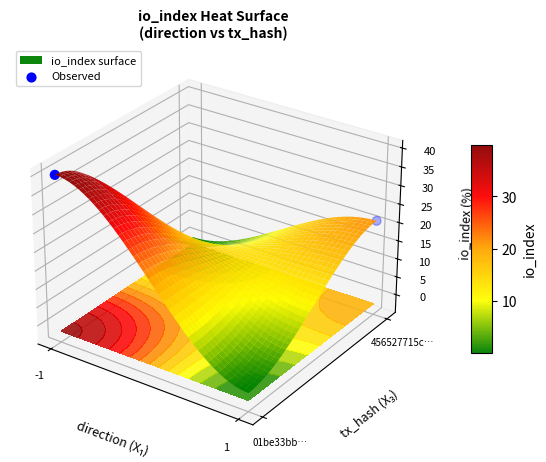

Between -1 and 1, which is larger?

-1